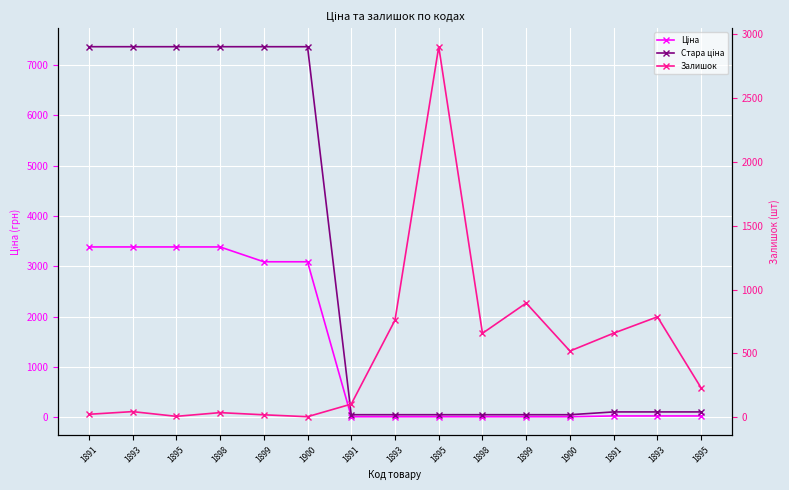

What is the difference between the second highest and minimum values in the Залишок series?

891.0